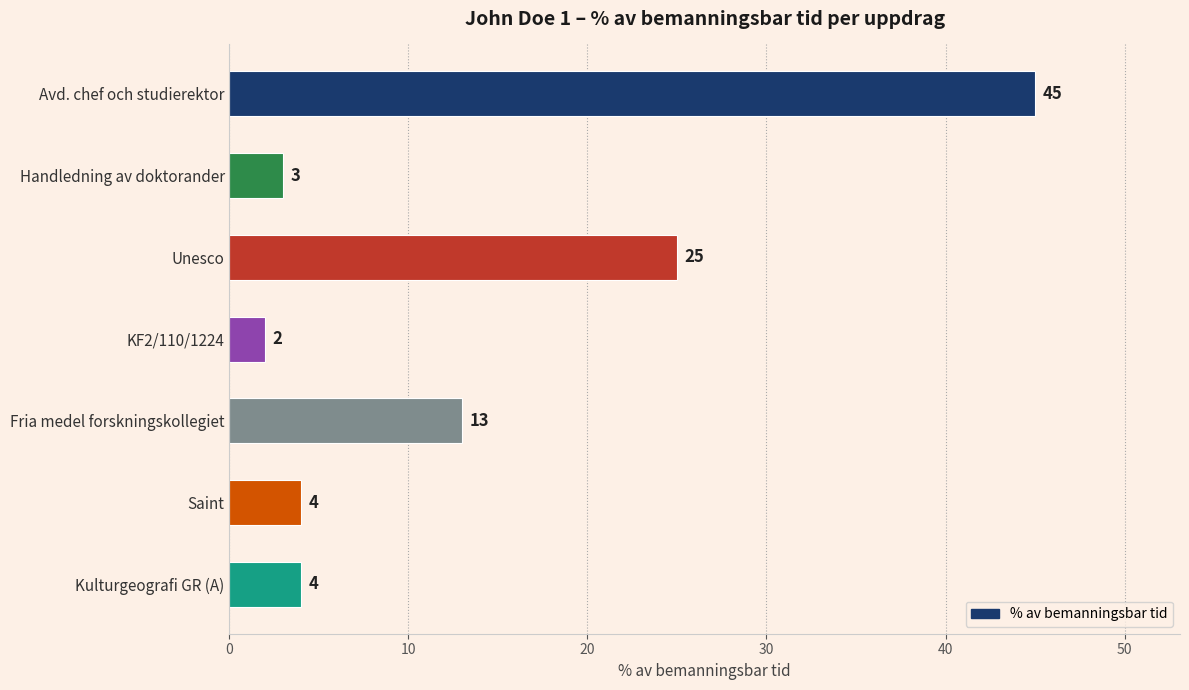

The value at Fria medel forskningskollegiet is 18. True or false?

False